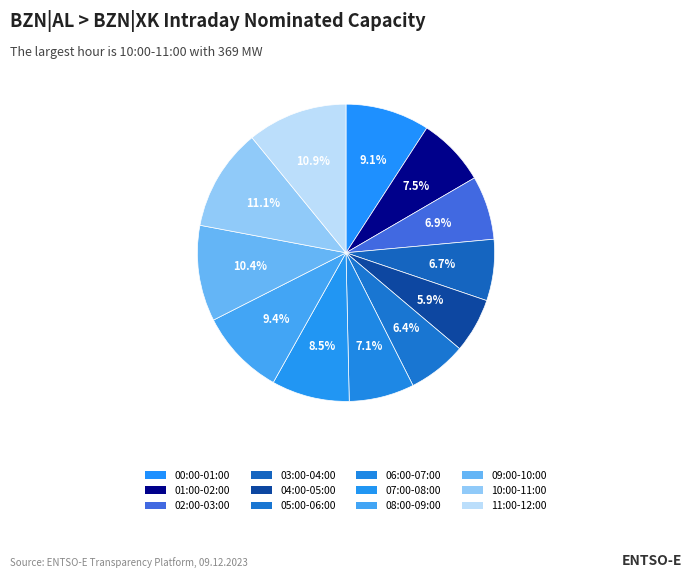

Rank the categories by value from lowest to highest.

04:00-05:00, 05:00-06:00, 03:00-04:00, 02:00-03:00, 06:00-07:00, 01:00-02:00, 07:00-08:00, 00:00-01:00, 08:00-09:00, 09:00-10:00, 11:00-12:00, 10:00-11:00